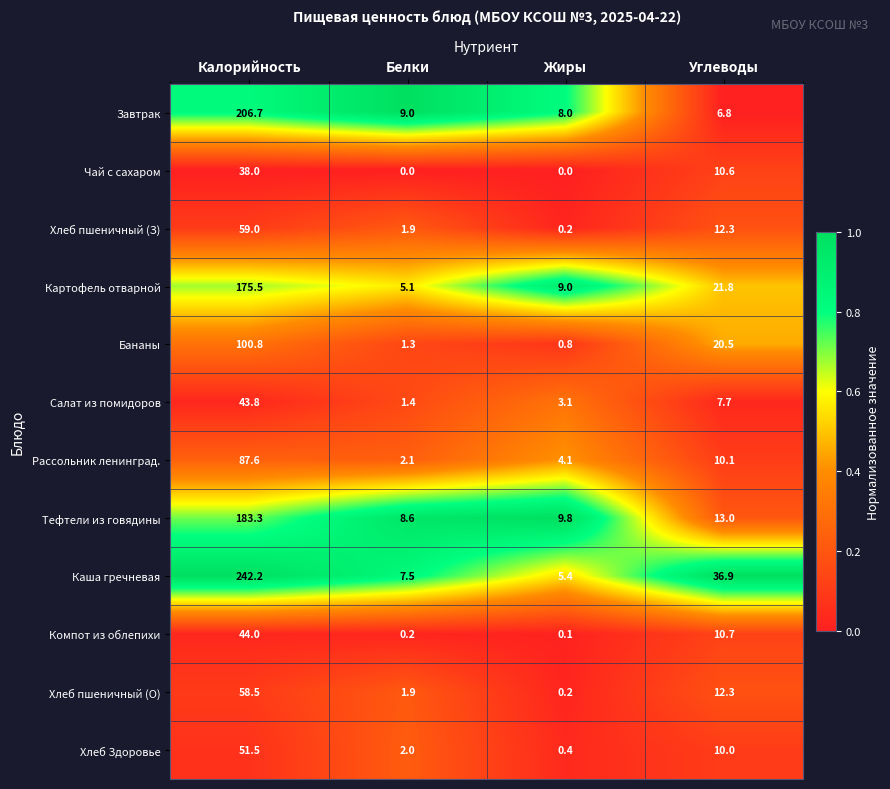

The Картофель отварной series shows 15.5 at Жиры. True or false?

False